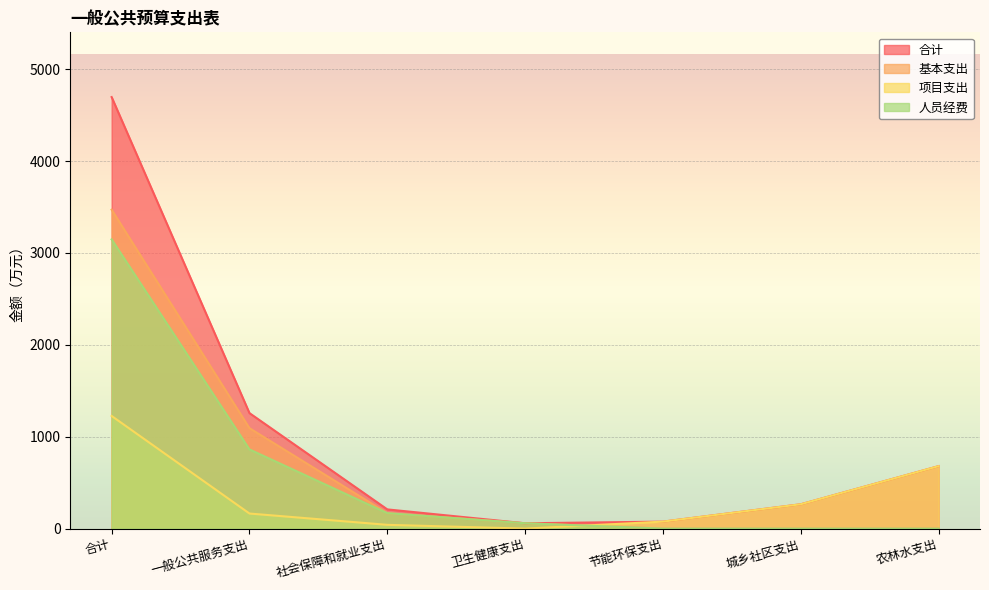

What is the label of the 2nd point from the right?

城乡社区支出